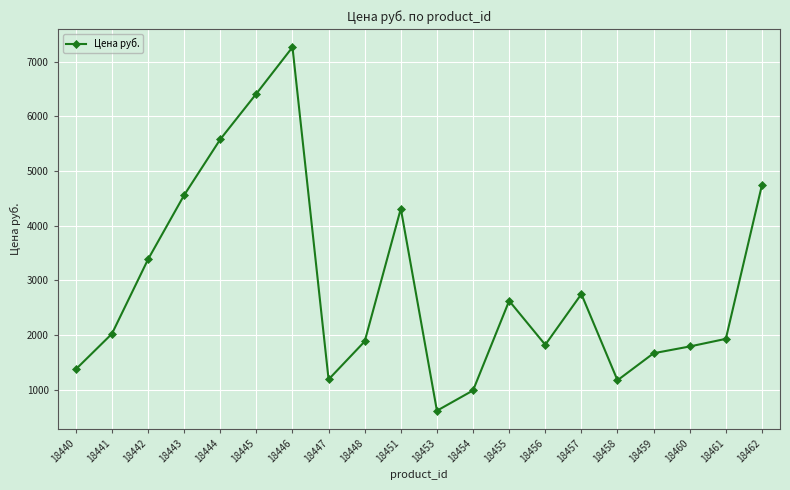

What is the difference between the second highest and second lowest values?

5422.9